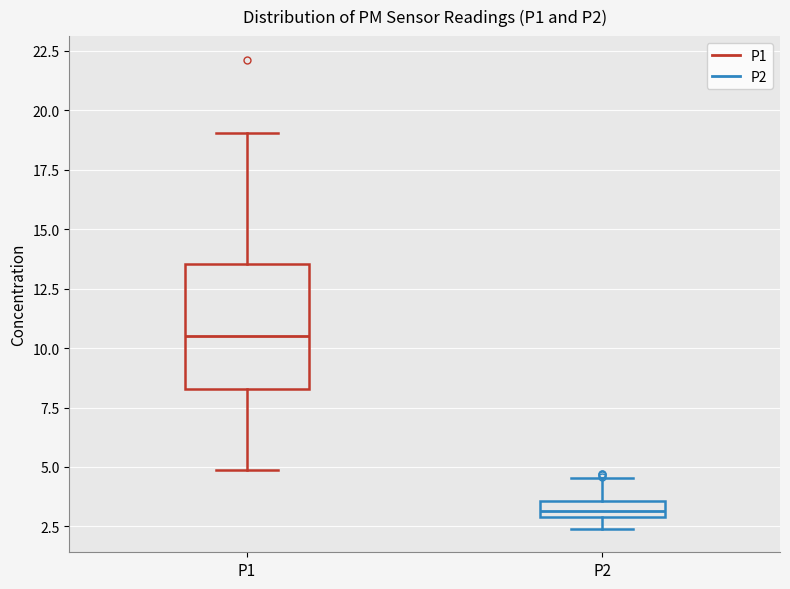

Which box is the tallest, from its lower edge to its upper edge?

P1